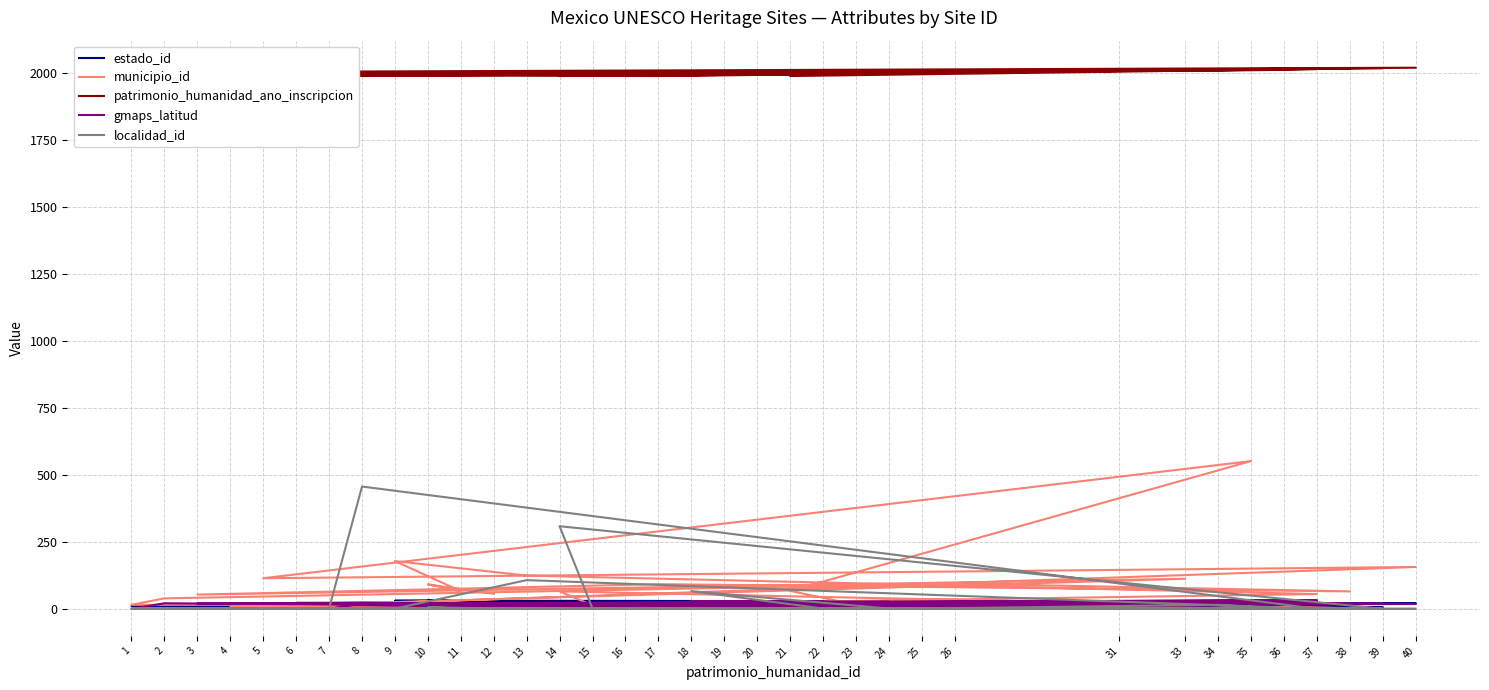

Reading left to right, what are all the values shown in this chart?

estado_id: 22=3.0	18=3.0	24=3.0	20=4.0	19=4.0	39=6.0	14=7.0	15=8.0	31=9.0	16=9.0	25=9.0	34=11.0	36=11.0	1=11.0	2=14.0	26=14.0	38=15.0	17=15.0	3=16.0	33=16.0	4=17.0	23=17.0	21=20.0	35=20.0	5=21.0	40=21.0	6=22.0	7=22.0	8=23.0	37=26.0	13=30.0	9=30.0	11=31.0	10=31.0	12=32.0
municipio_id: 22=2.0	18=2.0	24=8.0	20=2.0	19=10.0	39=0.0	14=65.0	15=13.0	31=3.0	16=15.0	25=16.0	34=3.0	36=15.0	1=15.0	2=39.0	26=94.0	38=65.0	17=92.0	3=53.0	33=112.0	4=7.0	23=15.0	21=67.0	35=551.0	5=114.0	40=156.0	6=10.0	7=14.0	8=2.0	37=55.0	13=124.0	9=178.0	11=66.0	10=91.0	12=56.0
patrimonio_humanidad_ano_inscripcion: 22=1993.0	18=1993.0	24=2005.0	20=1999.0	19=2002.0	39=2016.0	14=1987.0	15=1998.0	31=2007.0	16=1987.0	25=2004.0	34=2008.0	36=2010.0	1=1988.0	2=1997.0	26=2006.0	38=2015.0	17=1987.0	3=1991.0	33=2008.0	4=1994.0	23=1999.0	21=1987.0	35=2010.0	5=1987.0	40=2018.0	6=2003.0	7=1996.0	8=1987.0	37=2013.0	13=1992.0	9=1998.0	11=1996.0	10=1996.0	12=1993.0
gmaps_latitud: 22=27.3	18=27.8	24=26.1	20=0.0	19=18.1	39=19.1	14=17.5	15=0.0	31=19.3	16=0.0	25=0.0	34=21.0	36=0.0	1=0.0	2=20.7	26=0.0	38=19.8	17=19.7	3=19.7	33=19.4	4=0.0	23=18.8	21=0.0	35=0.0	5=19.0	40=18.2	6=0.0	7=0.0	8=19.9	37=32.0	13=20.4	9=18.6	11=20.4	10=20.7	12=0.0
localidad_id: 22=1.0	18=66.0	24=1.0	20=1.0	19=0.0	39=0.0	14=308.0	15=1.0	31=1.0	16=1.0	25=1.0	34=15.0	36=0.0	1=1.0	2=1.0	26=1.0	38=0.0	17=1.0	3=1.0	33=1.0	4=1.0	23=1.0	21=1.0	35=1.0	5=1.0	40=0.0	6=1.0	7=1.0	8=456.0	37=0.0	13=107.0	9=1.0	11=1.0	10=6.0	12=1.0